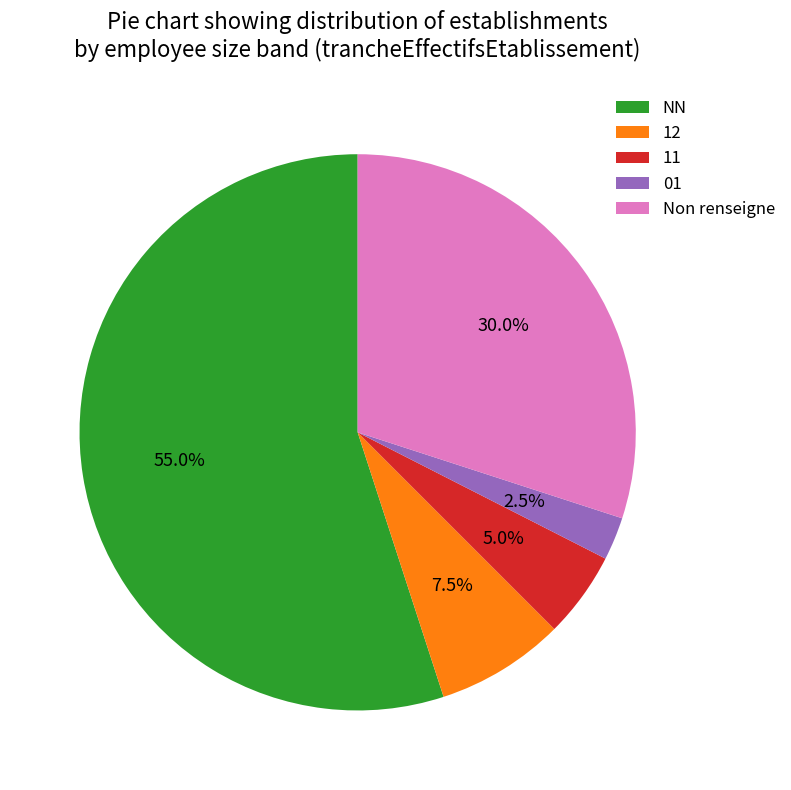

Which category has the smallest portion of the pie?

01